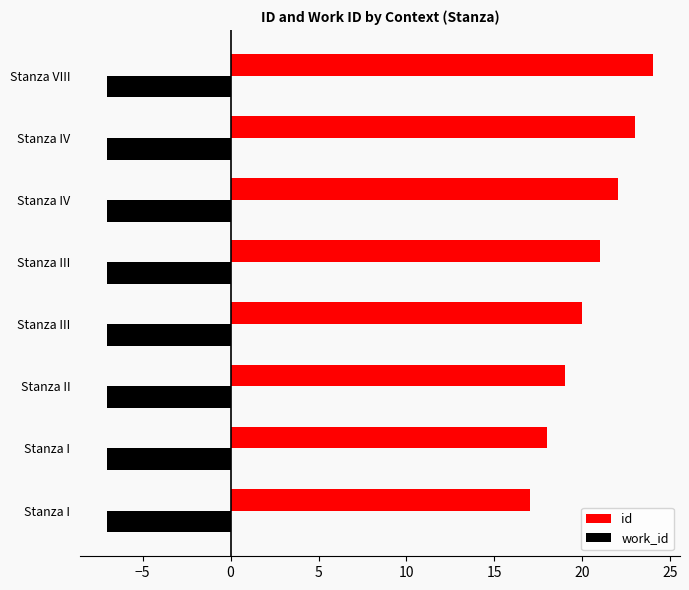

How many values in the id series are below 21?

4